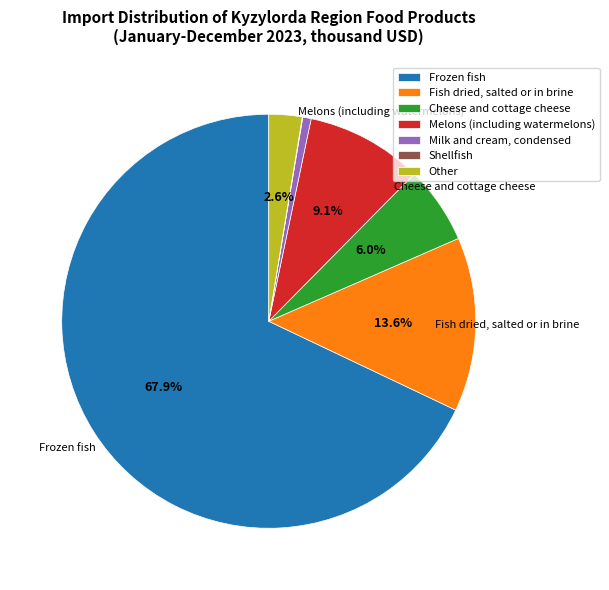

What is the total percentage of Frozen fish and Cheese and cottage cheese?

74.0%